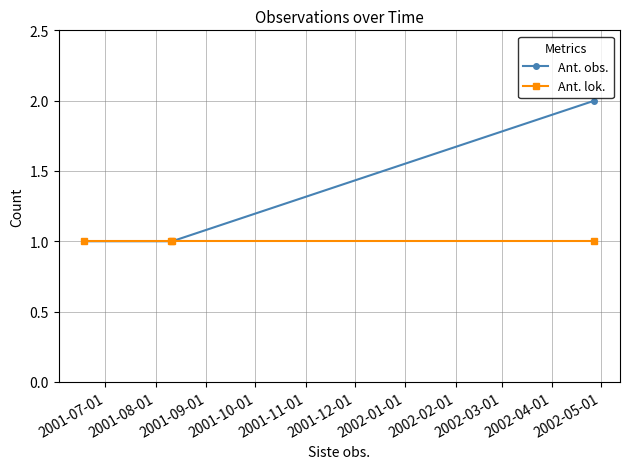

What is the value of the Ant. lok. point at the 3rd from the left?

1